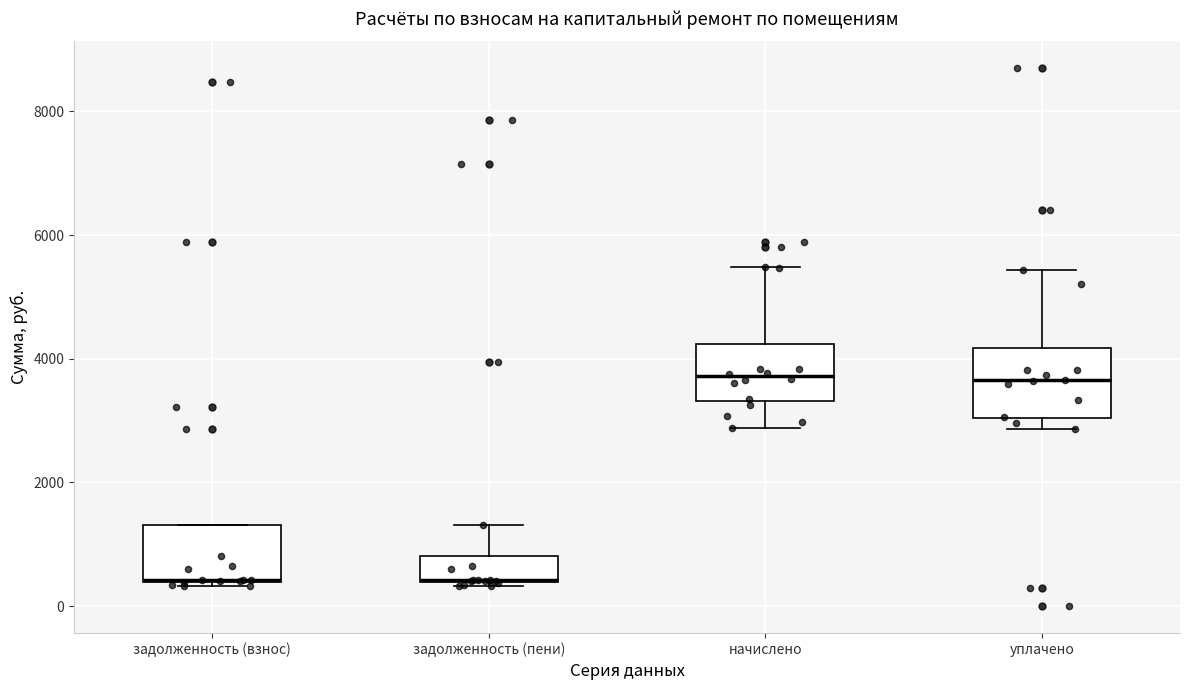

Reading left to right, transcribe this box plot: for each box, give where its median line is, the range the box spans, and where its two whiskers end, as read against the y-axis. The values are not printed on the chart, so give them approximately, as read against the axis.

задолженность (взнос): median 400 (drawn on the box's lower edge), box 400 to 1400, whiskers 400 (just below the box's lower edge) to 1400
задолженность (пени): median 400 (drawn on the box's lower edge), box 400 to 800, whiskers 400 (just below the box's lower edge) to 1400
начислено: median 3800, box 3400 to 4200, whiskers 2800 to 5400
уплачено: median 3600, box 3000 to 4200, whiskers 2800 to 5400